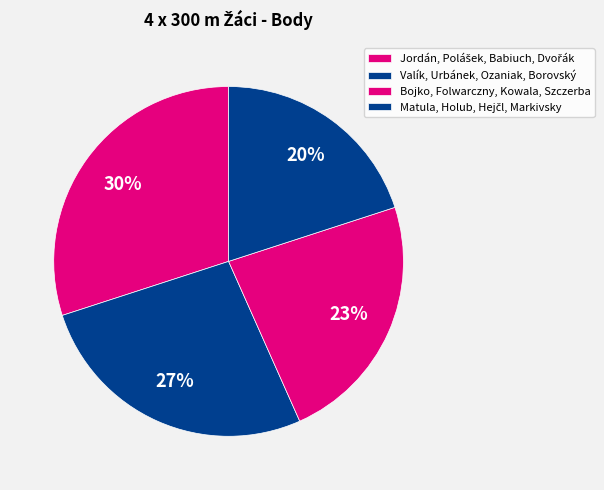

Does Bojko, Folwarczny, Kowala, Szczerba represent more than half of the total?

No